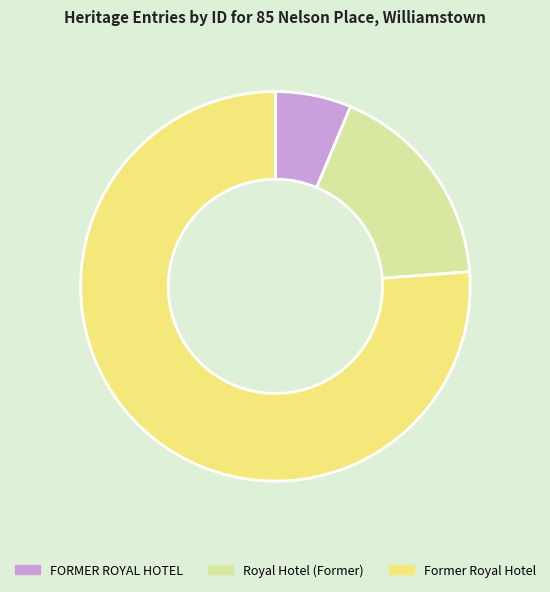

Approximately how many times larger is the value at FORMER ROYAL HOTEL compared to Royal Hotel (Former)?

0.4